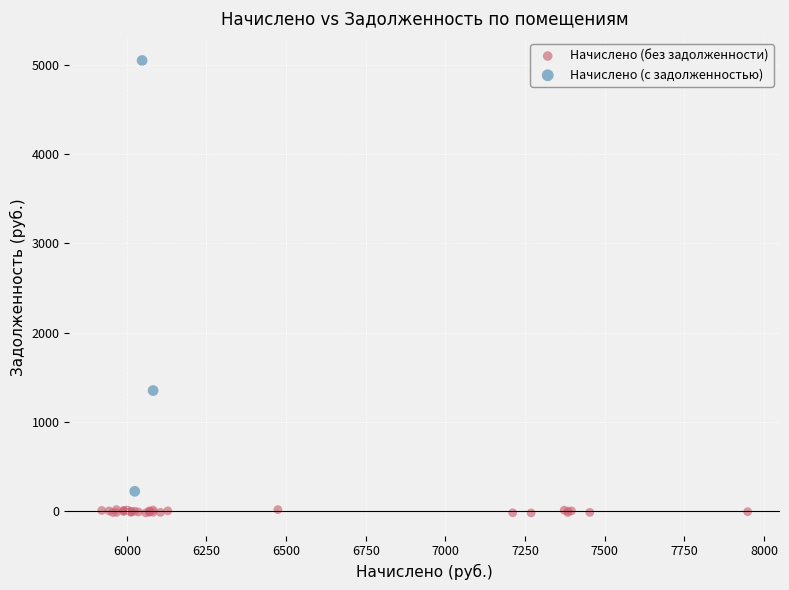

Which series reaches the maximum Y coordinate?

Начислено (с задолженностью)